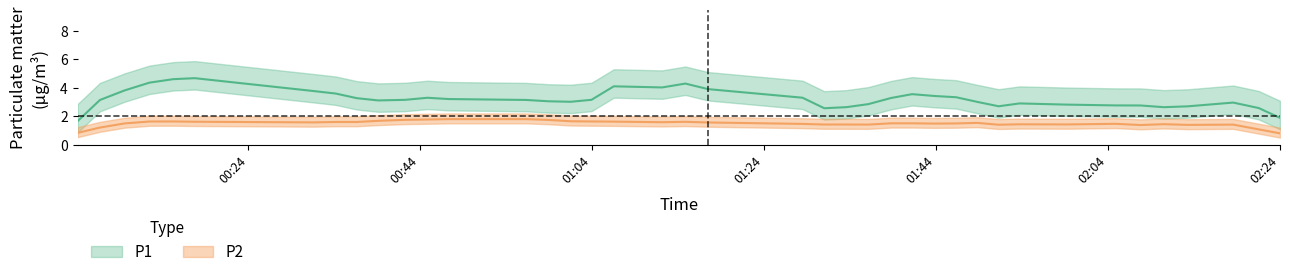

How many data points does each series have?

40